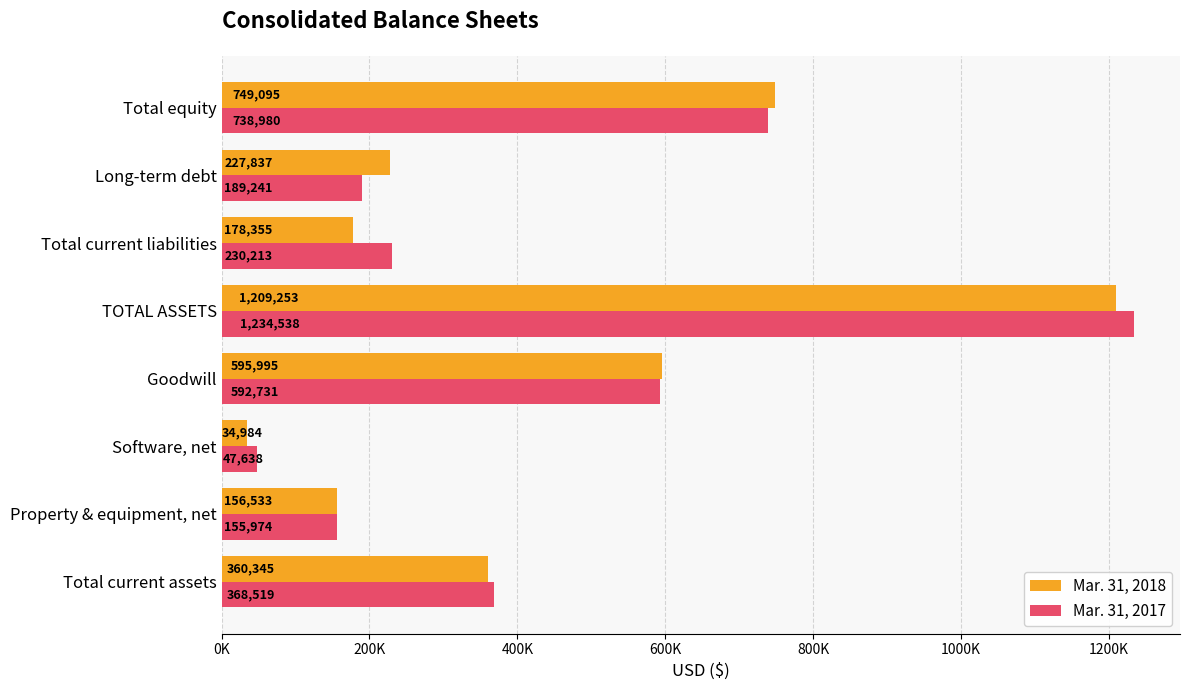

What is the difference between the maximum and second lowest values in the Mar. 31, 2017 series?

1078564